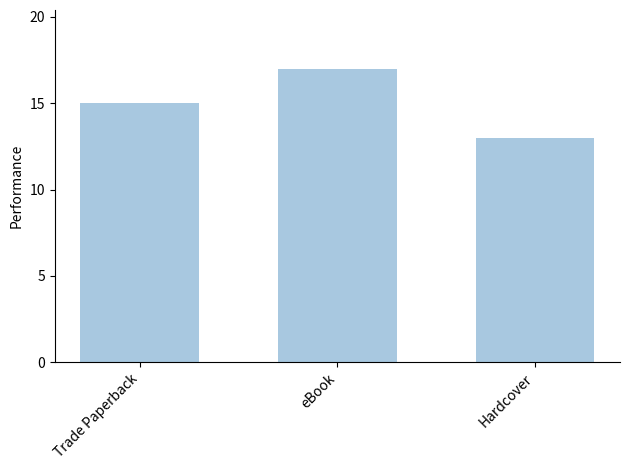

Reading left to right, what are all the values shown in this chart?

15	17	13